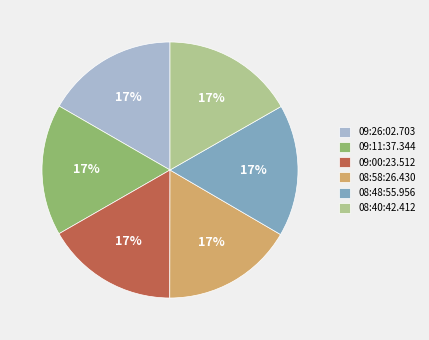

What is the ratio of the value at 08:40:42.412 to the value at 09:00:23.512?

1.0